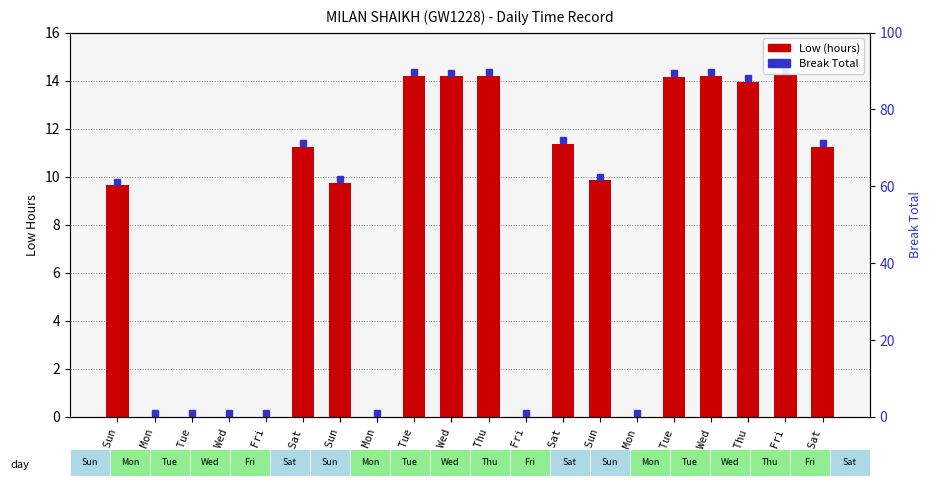

What is the difference between the values at 4-Tue and 7-Fri?

14.2